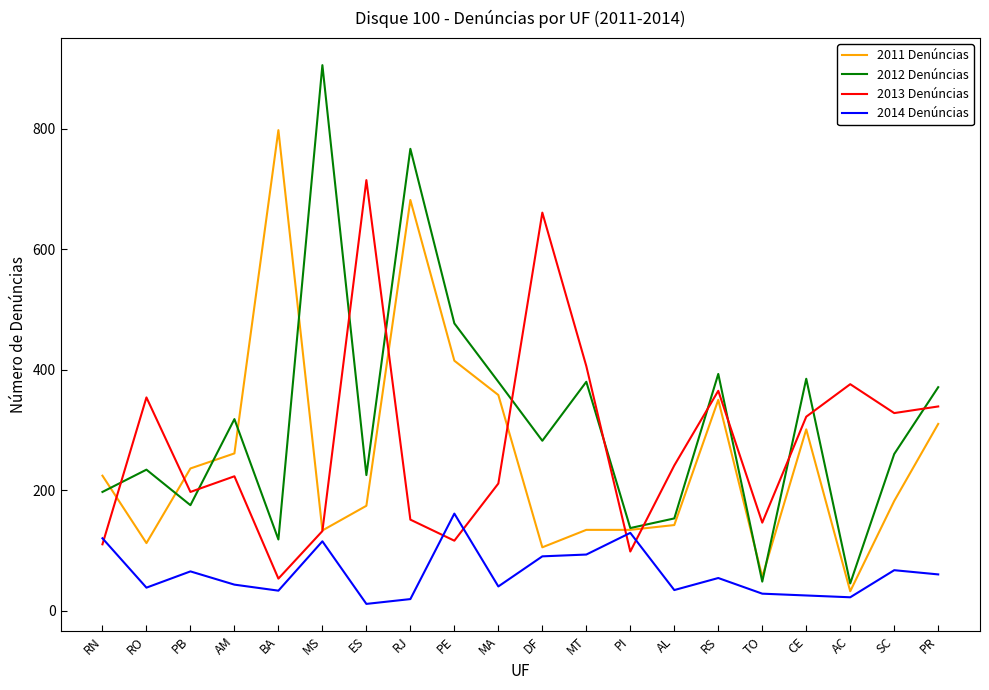

What position from the left is PR?

20